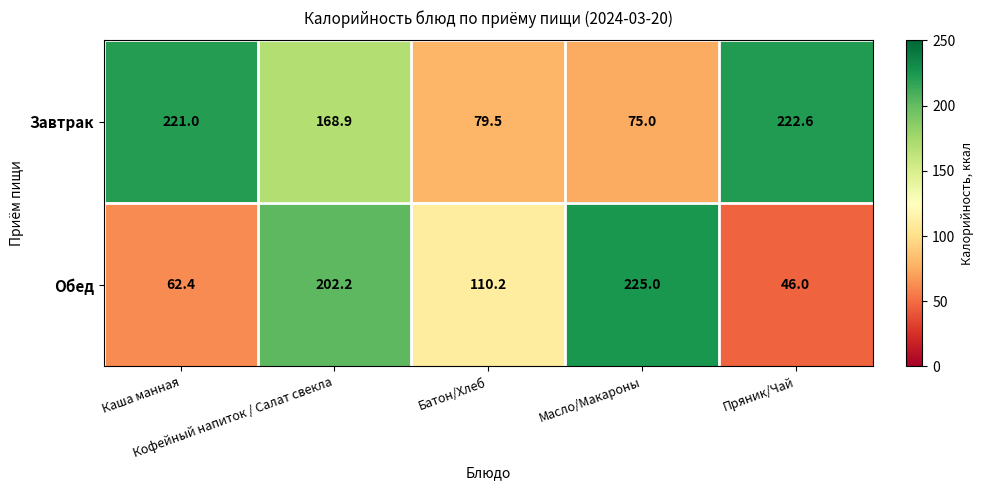

What is the smallest value displayed?

46.0